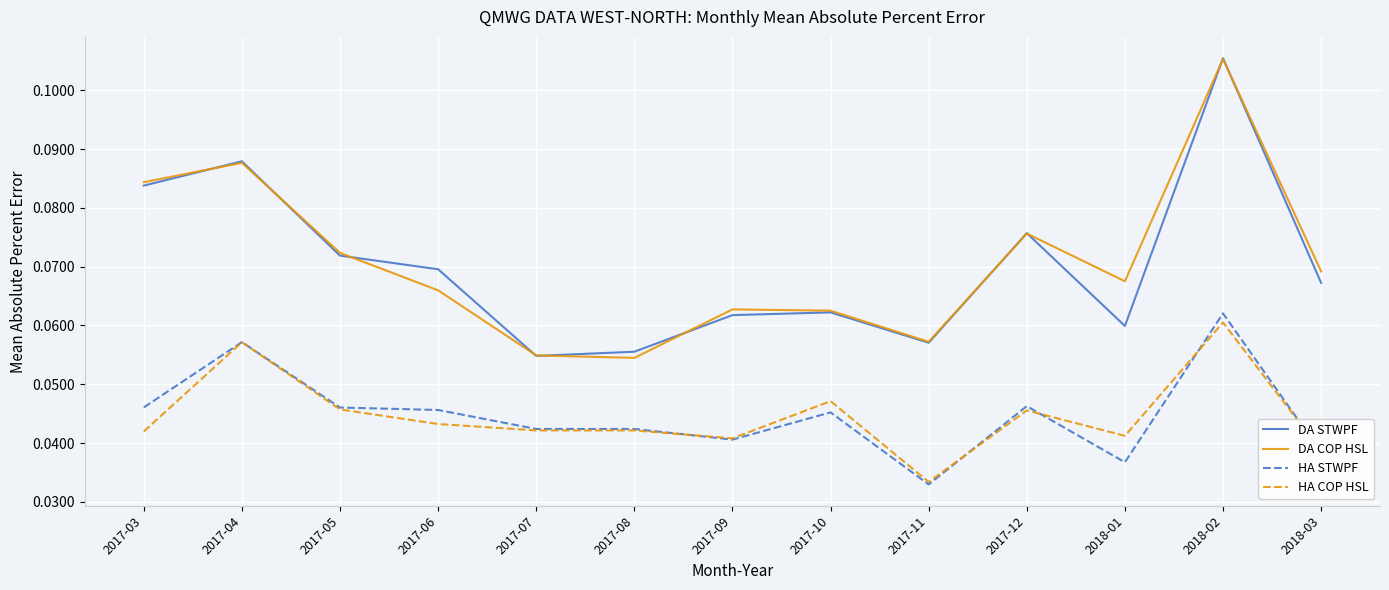

Count the DA COP HSL values in the range 0 to 1.

13